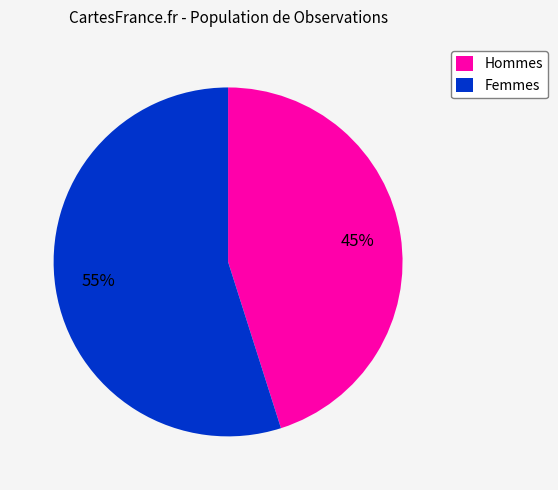

To the nearest percent, what percentage of the pie is Hommes?

45%